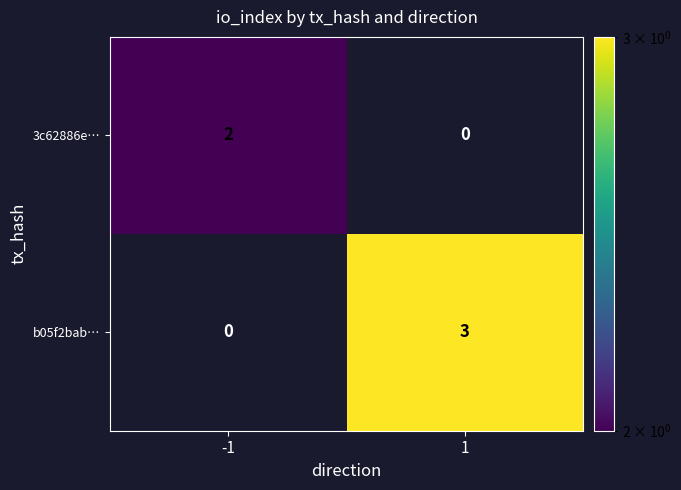

What is the spread (max minus min) of values at 1?

3